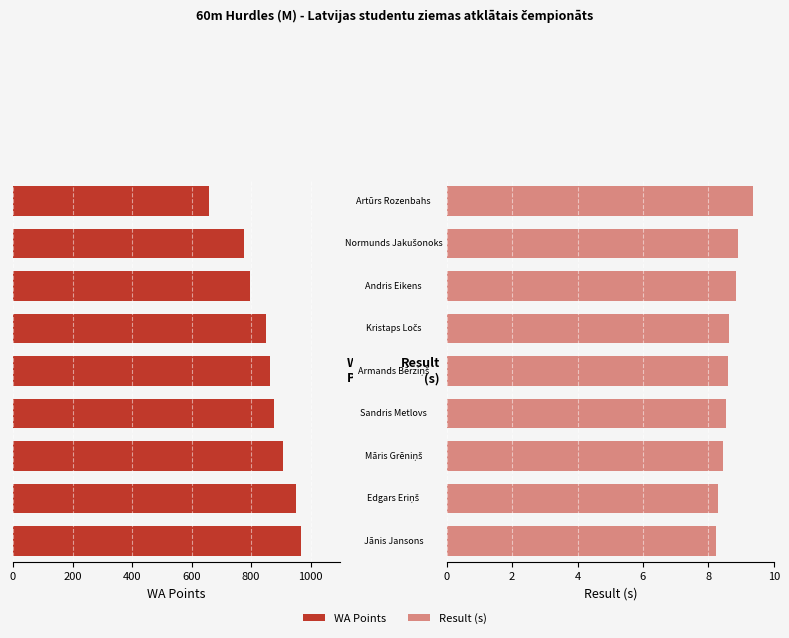

At how many categories does at least one series exceed -468?

9